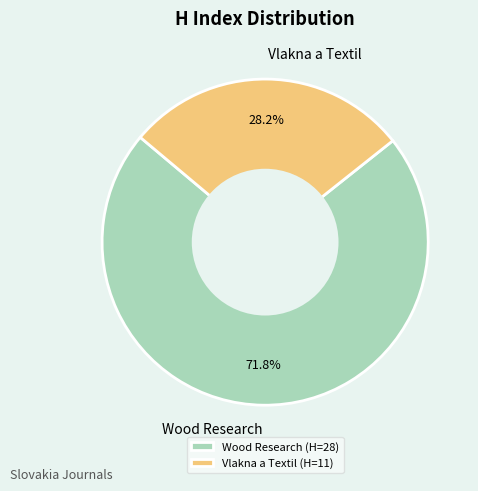

What percentage do Wood Research and Vlakna a Textil together represent?

100.0%